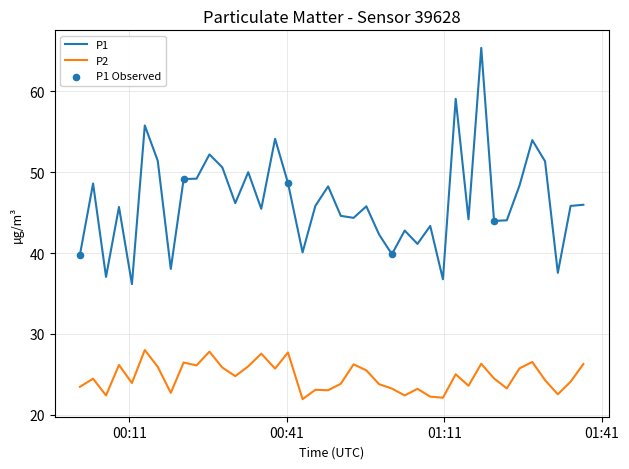

Which series has the largest range (max minus min)?

P1